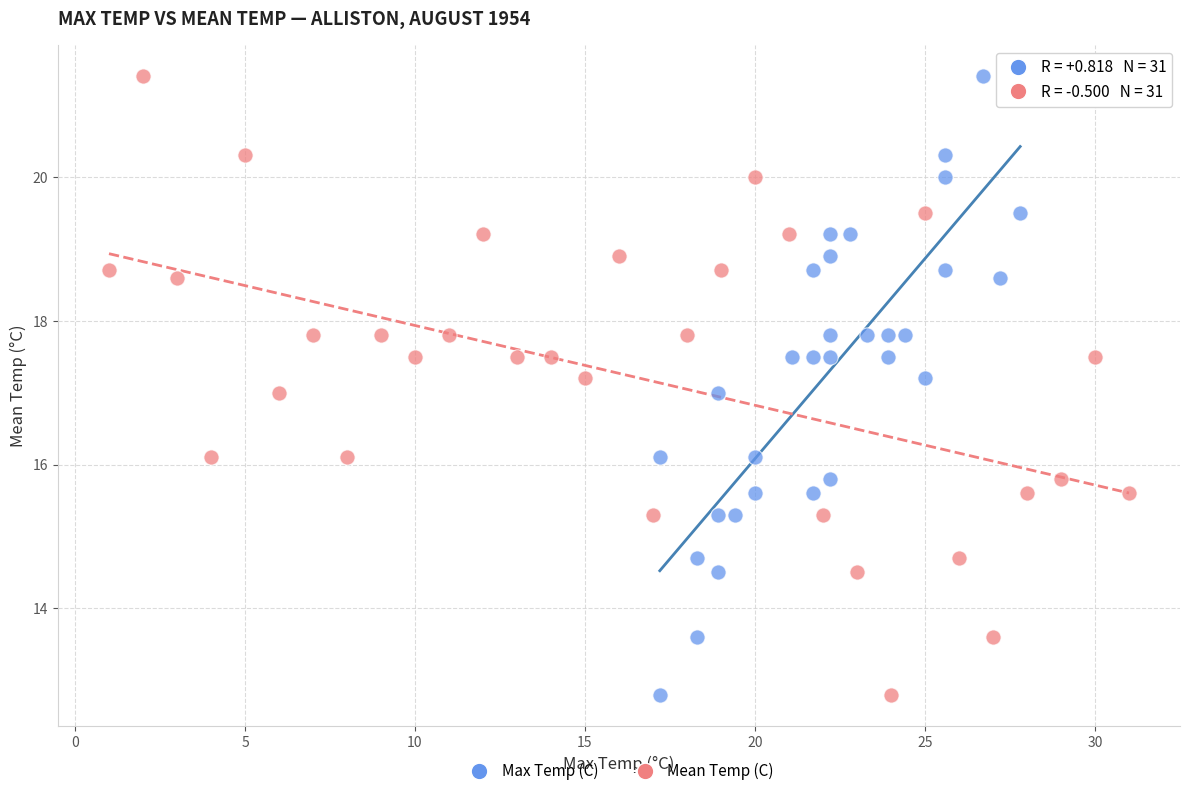

What are all the series names shown in the legend?

Max Temp (C), Mean Temp (C)